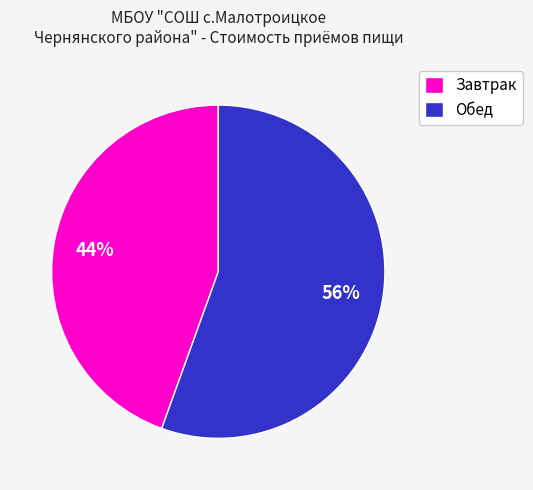

To the nearest percent, what is the combined percentage of Завтрак and Обед?

100%